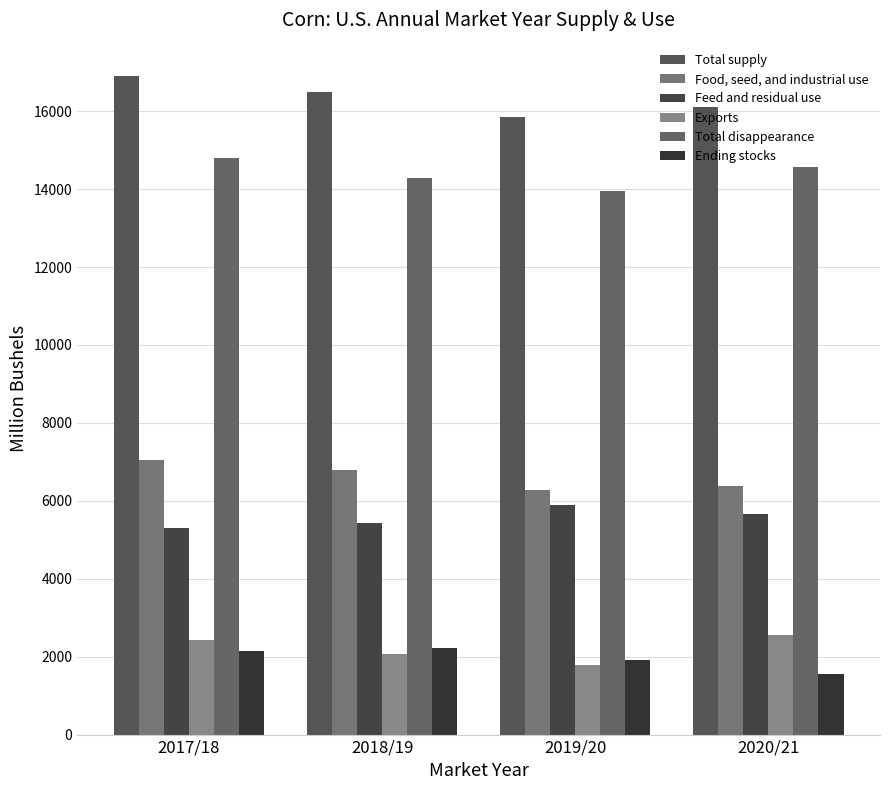

Are the bars grouped side by side (vs. stacked)?

Yes